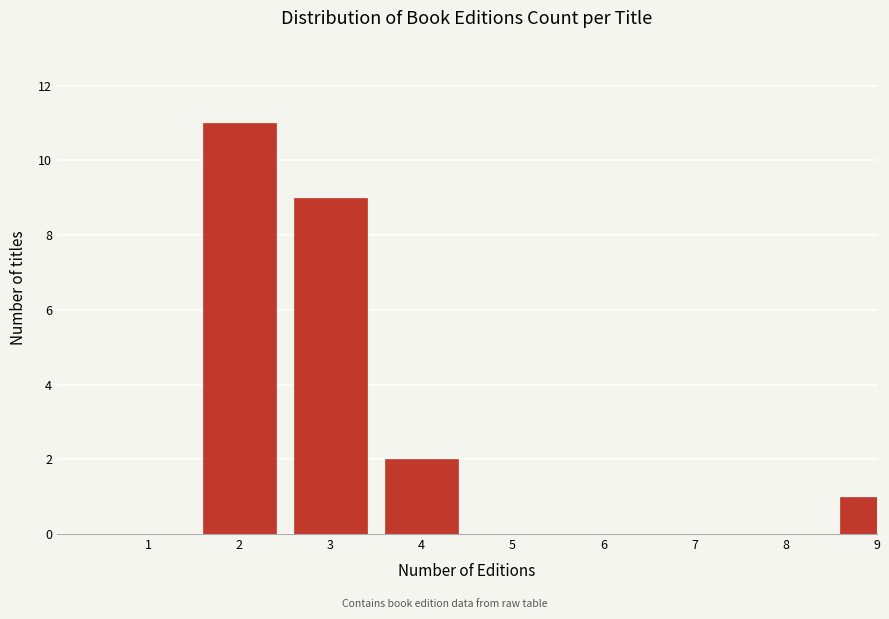

Reading right to left, list all the values displayed in this chart.

9=1	8=0	7=0	6=0	5=0	4=2	3=9	2=11	1=0